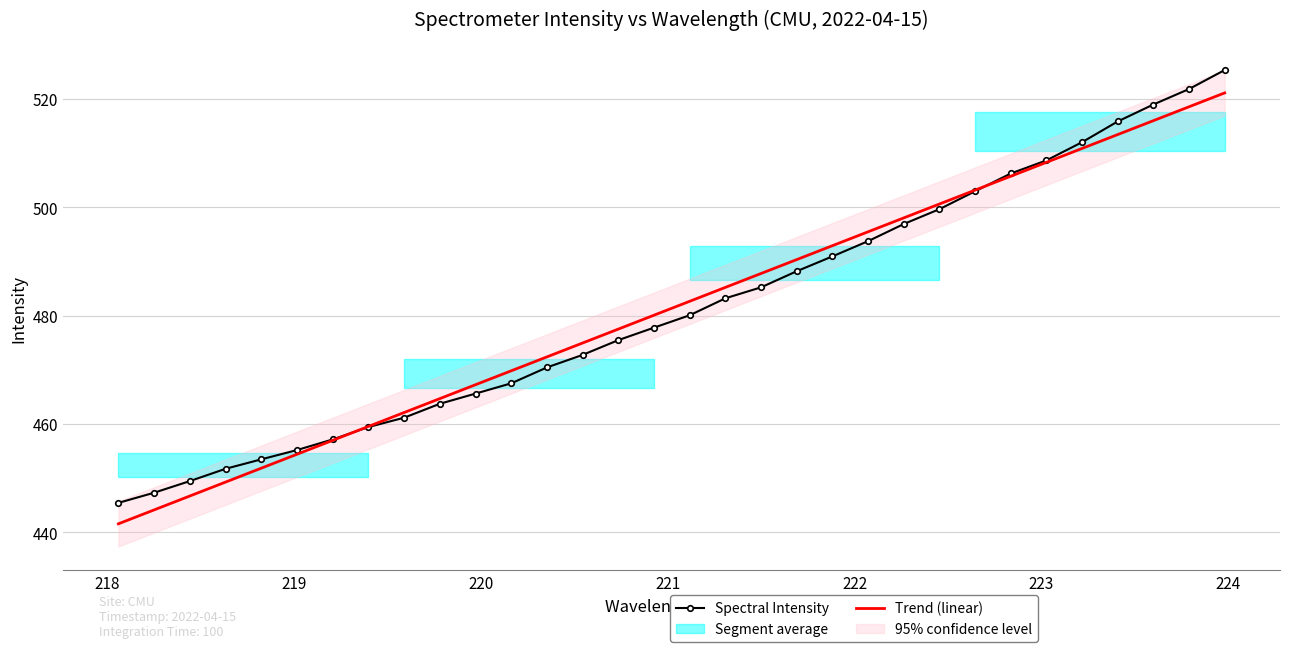

What is the highest value of the Trend (linear) series?

521.1